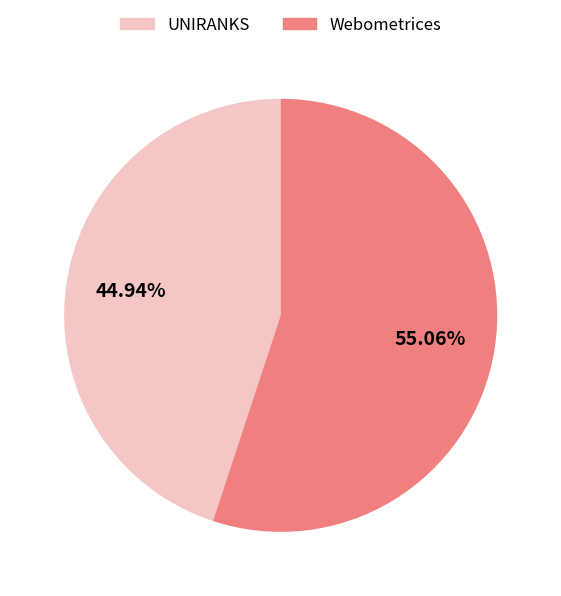

Approximately how many times larger is the value at UNIRANKS compared to Webometrices?

0.8